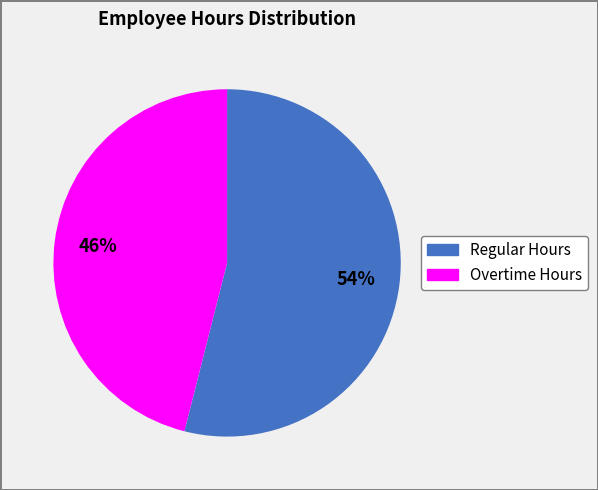

Is there any slice that represents more than half of the pie?

Yes